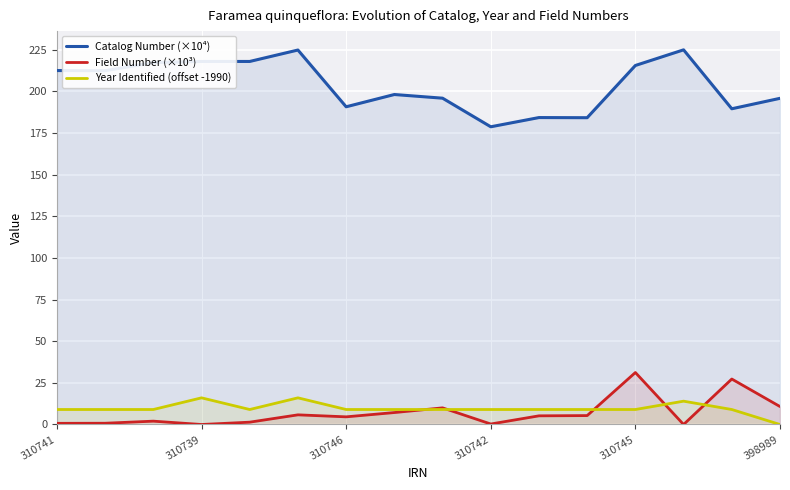

At 398989, list the series in order from smallest to largest.

Year Identified (offset -1990), Field Number (×10³), Catalog Number (×10⁴)